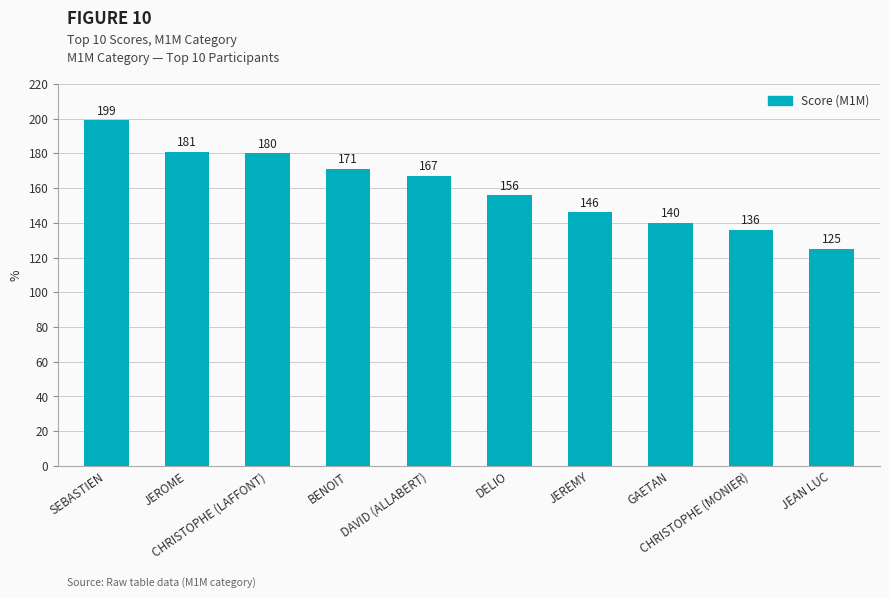

The chart shows a value of 125 at JEAN LUC. True or false?

True